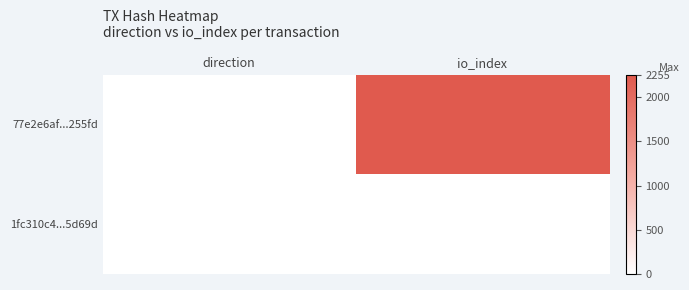

Which series has the largest total across all categories?

77e2e6af...255fd